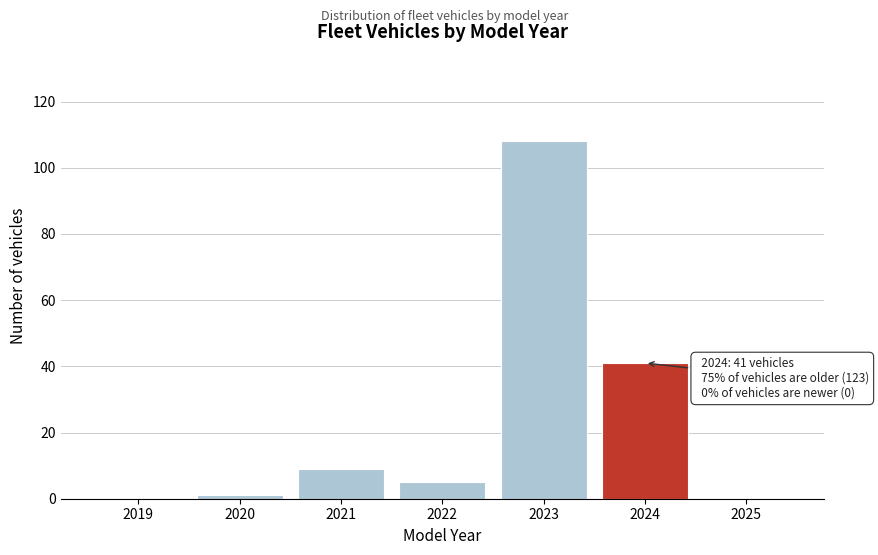

Reading right to left, transcribe all the data shown in this chart.

2025=0	2024=41	2023=108	2022=5	2021=9	2020=1	2019=0